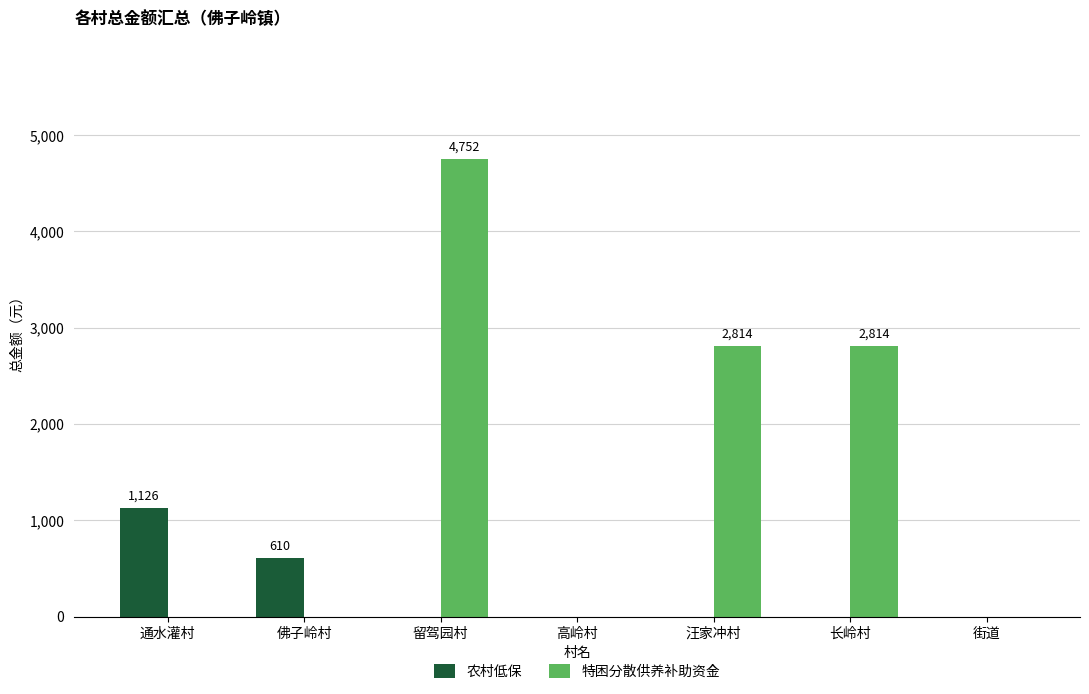

What is the spread (max minus min) of values at 通水灌村?

1126